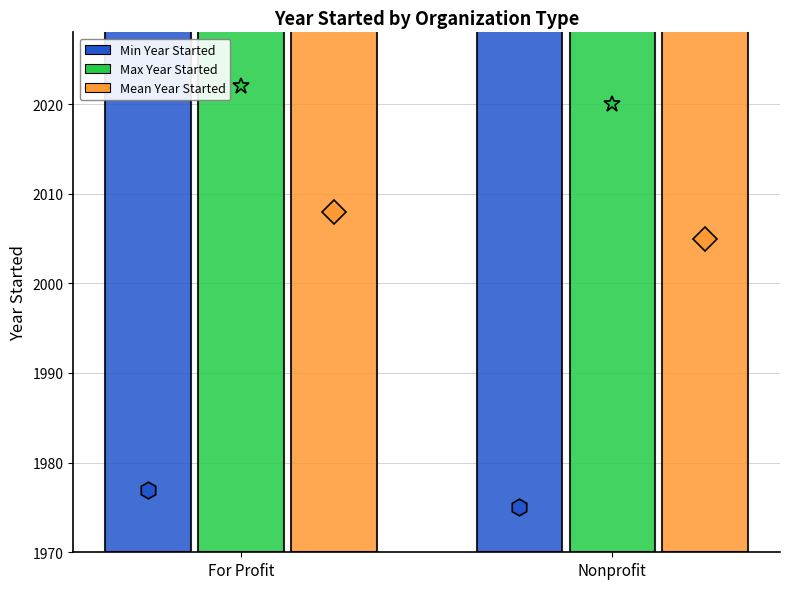

List the series in order of their peak value, lowest first.

Min Year Started, Mean Year Started, Max Year Started